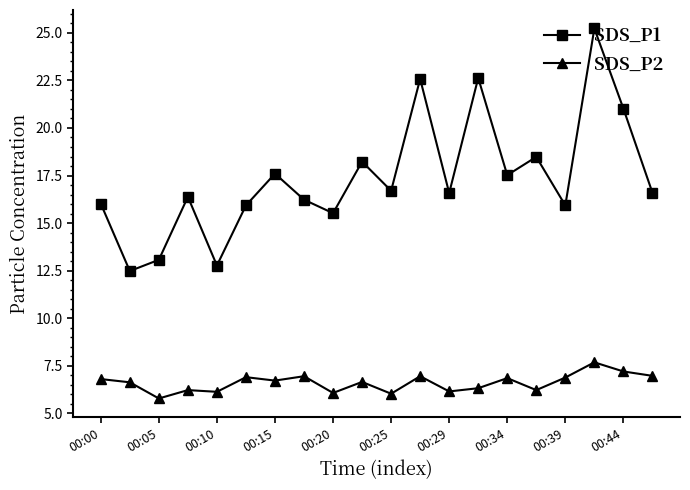

True or false: SDS_P1 and SDS_P2 cross at least once.

False